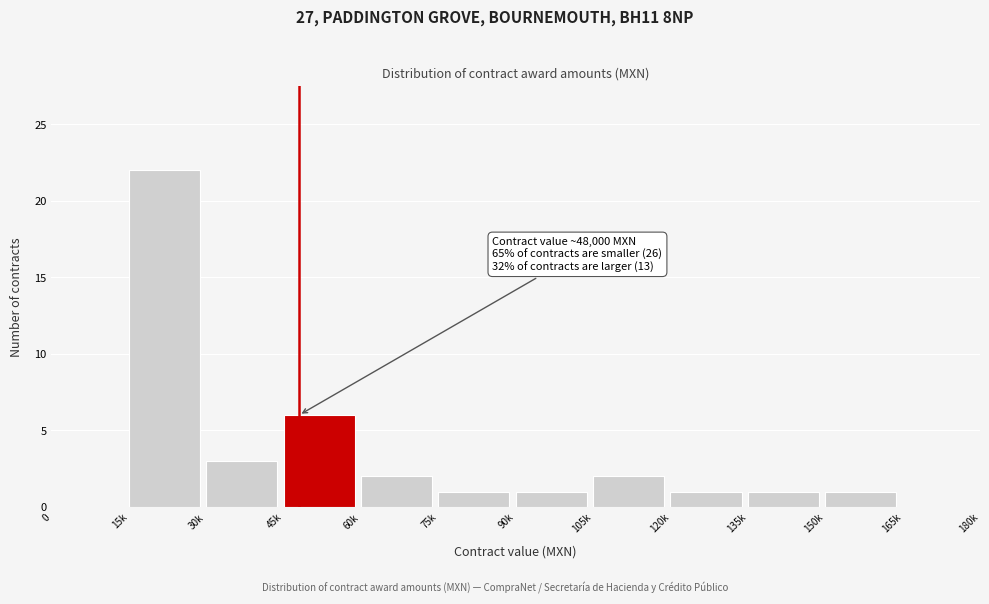

Reading left to right, extract all data points from this chart.

0=0	15k=22	30k=3	45k=6	60k=2	75k=1	90k=1	105k=2	120k=1	135k=1	150k=1	165k=0